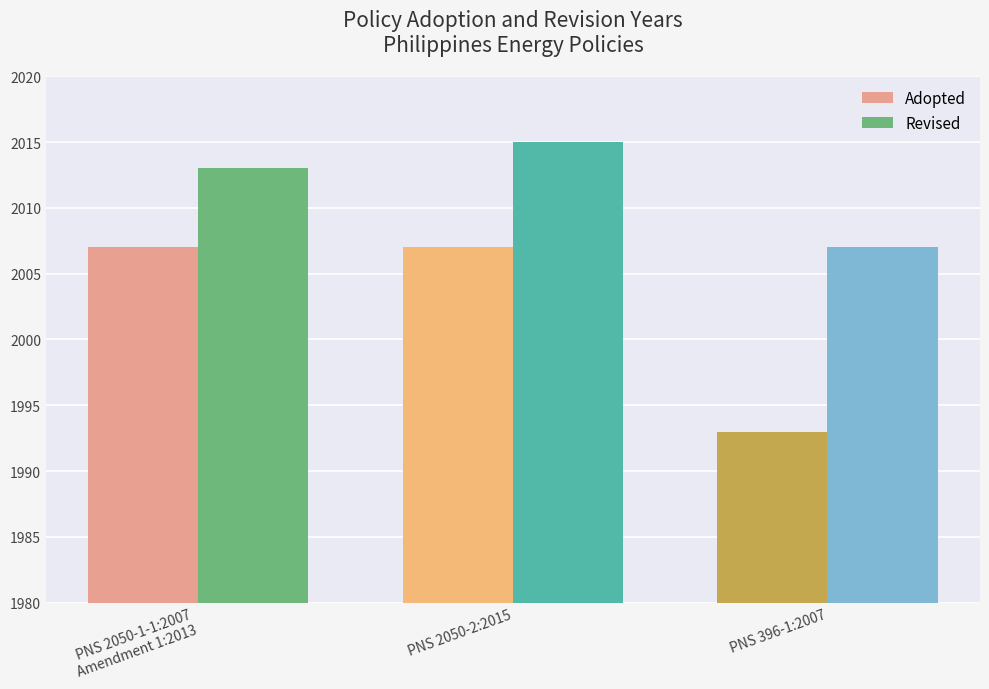

How many Revised values are between 2007 and 2015?

3